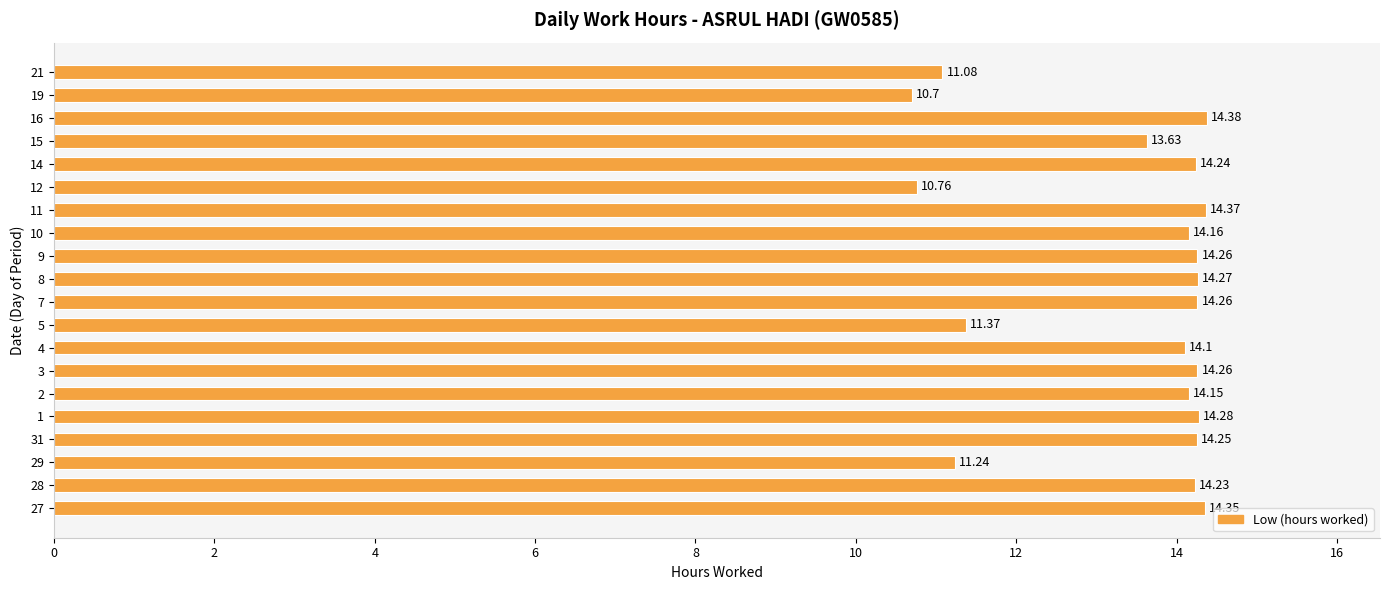

What is the difference between the maximum and minimum values?

3.7